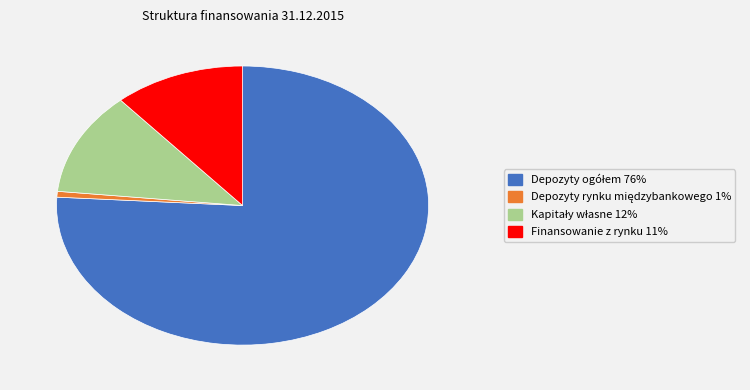

How many slices are in this pie chart?

4